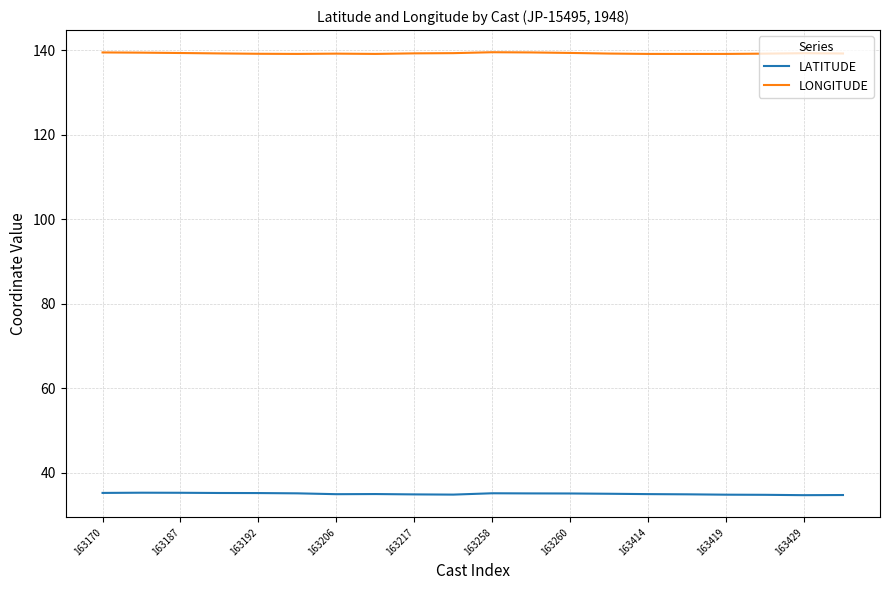

What is the greatest value displayed?

139.6